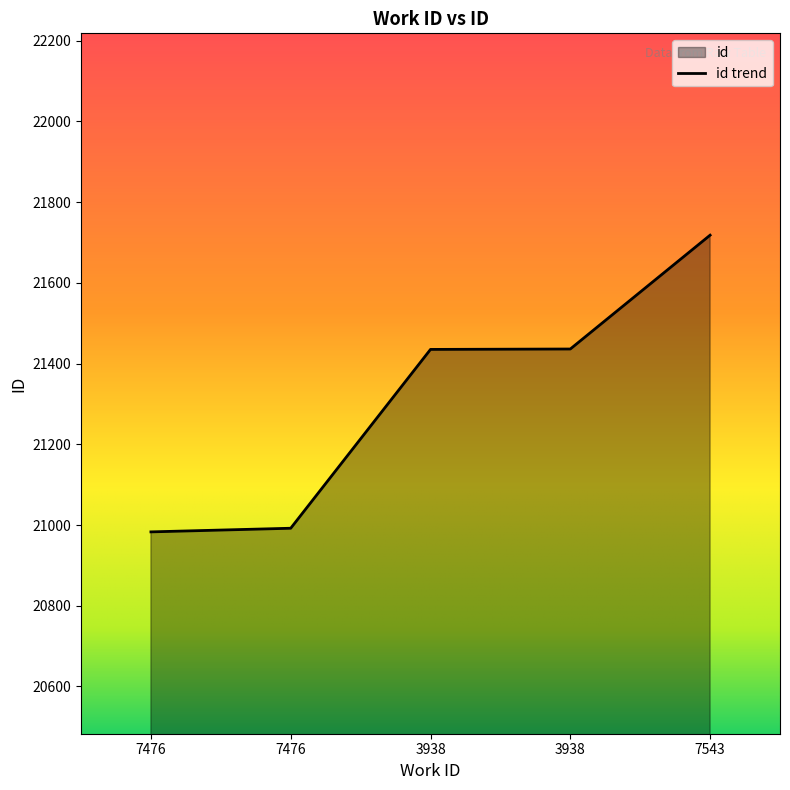

Where does the data first go above 21435?

3938